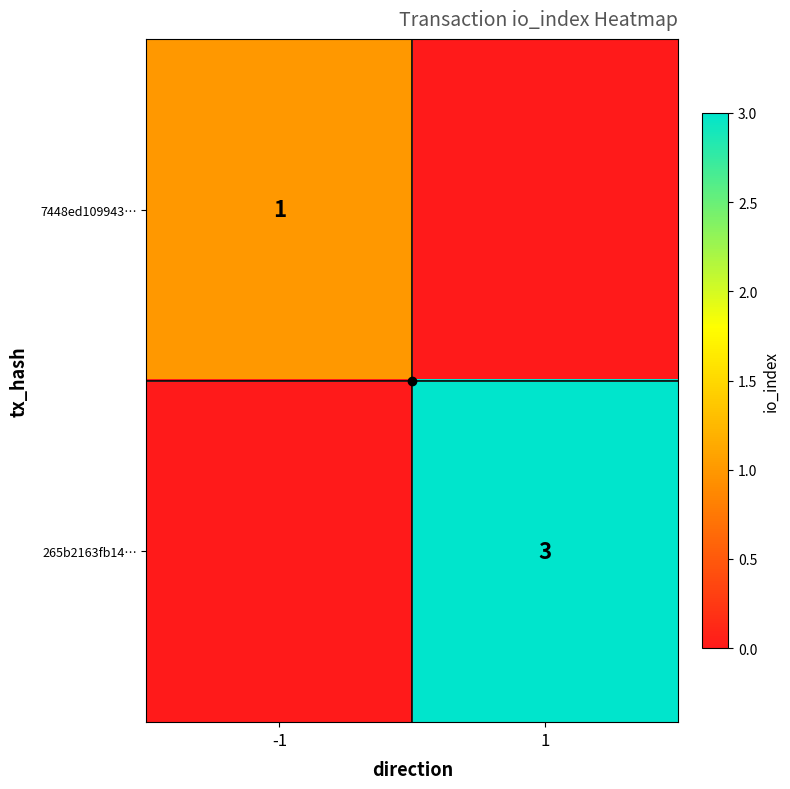

How many 7448ed109943… values are between 0 and 1?

2